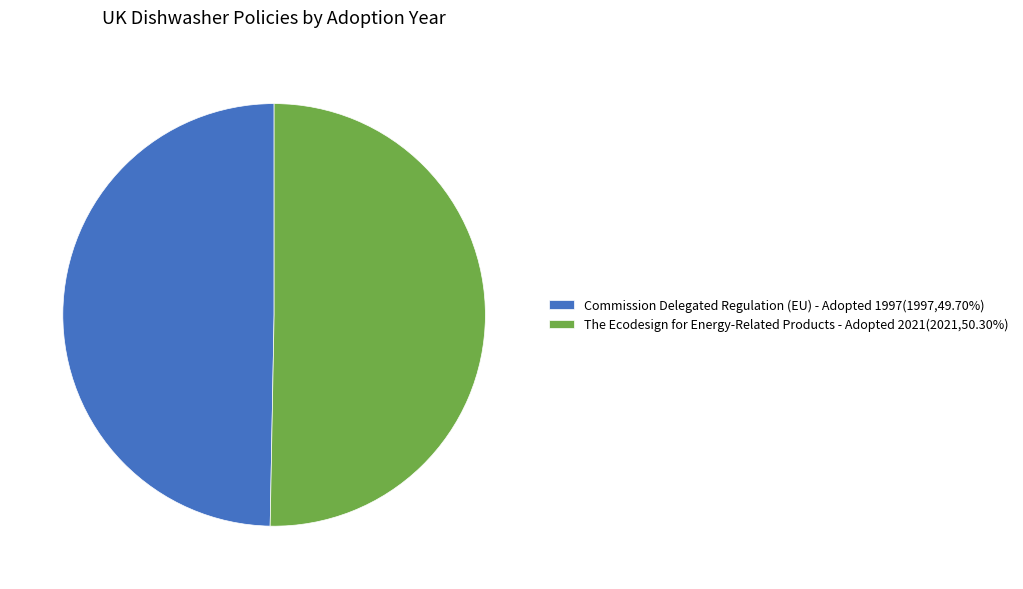

How many segments does this pie chart have?

2